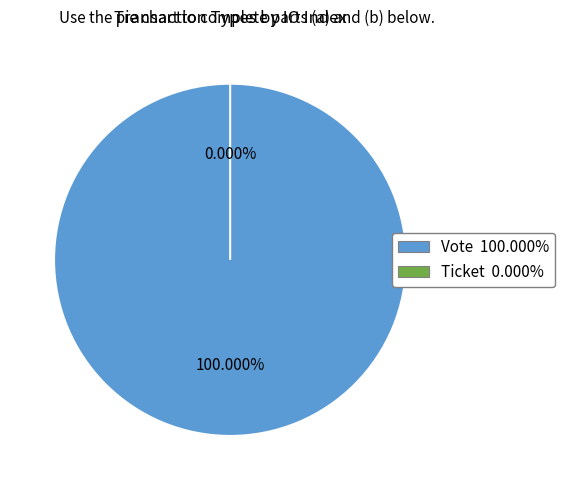

Combined, what portion of the pie is Vote and Ticket?

100.0%